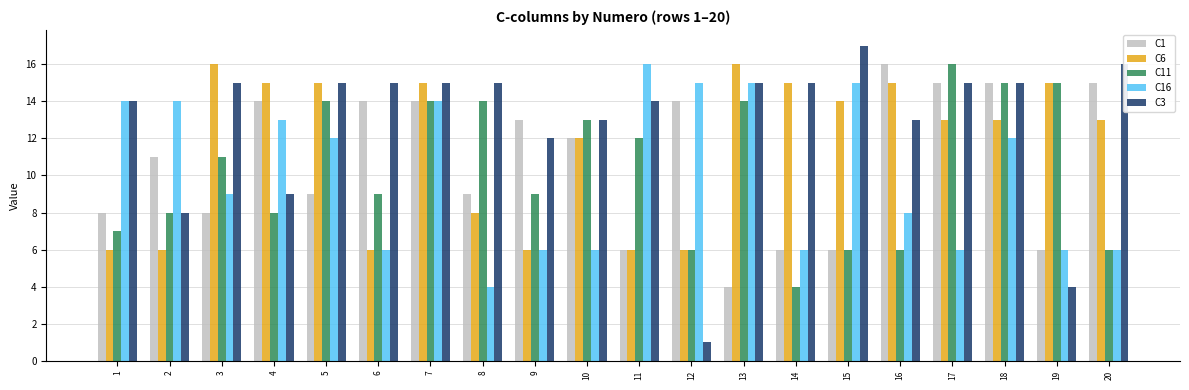

What is the spread (max minus min) of values at 13?

12